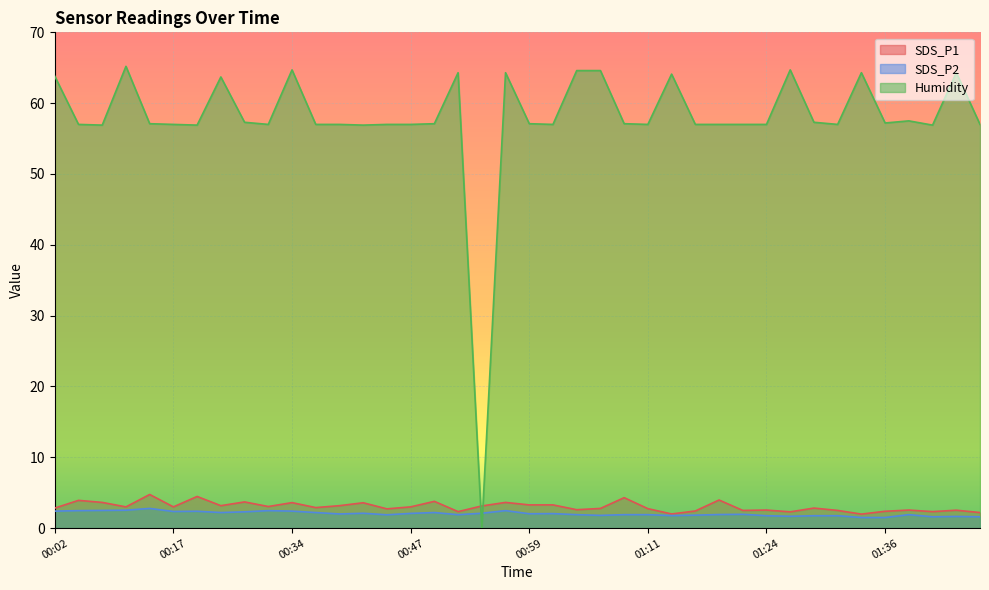

Which category has the lowest value across all series?

00:54